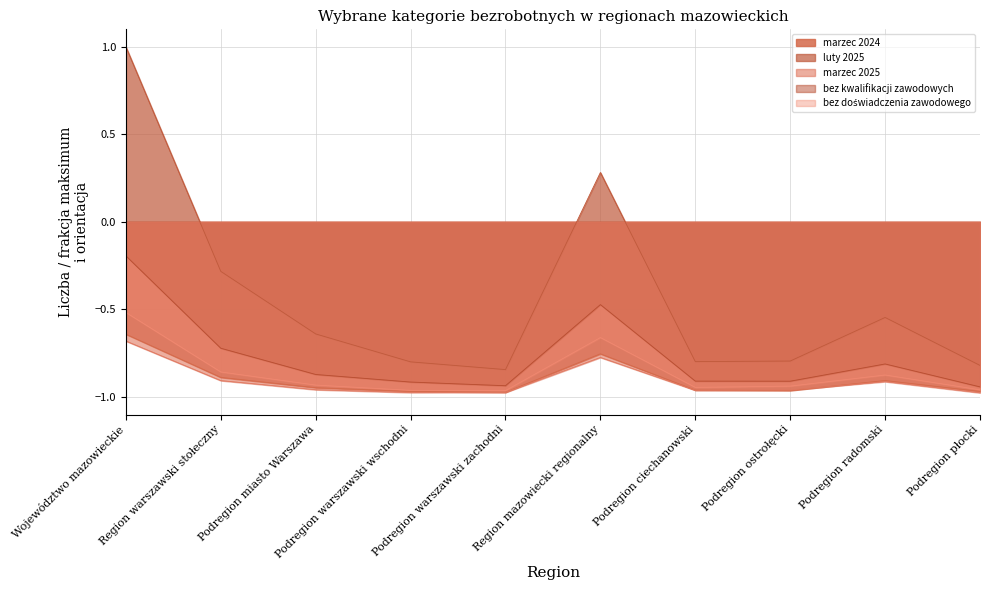

List the series in order of their peak value, highest first.

luty 2025, bez kwalifikacji zawodowych, bez doświadczenia zawodowego, marzec 2024, marzec 2025